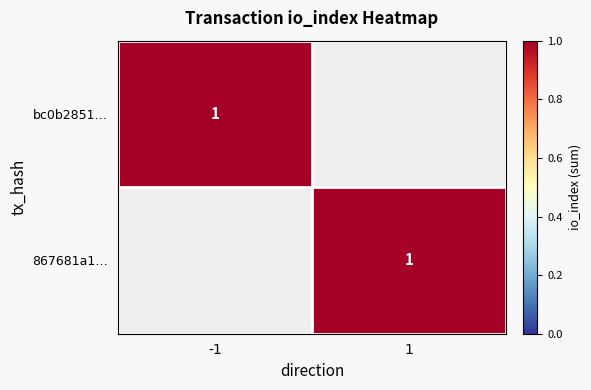

Is it true that bc0b2851… equals 2 at 1?

False